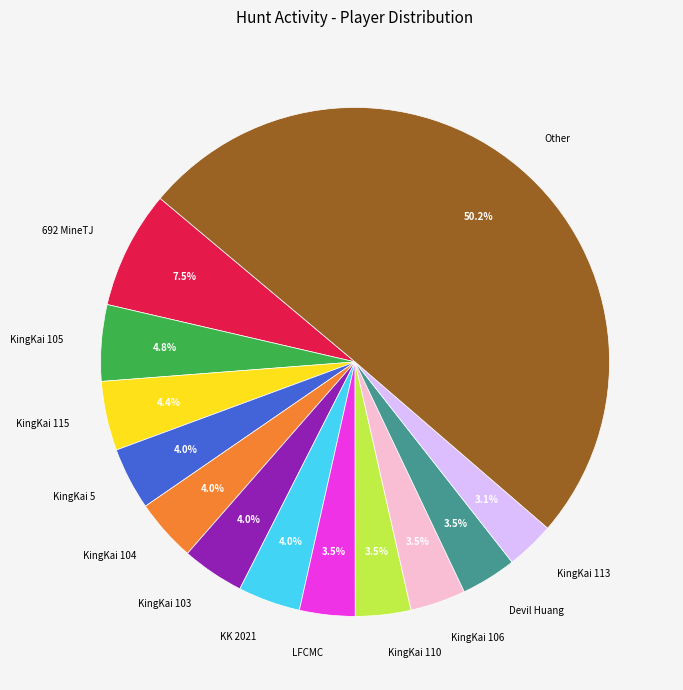

How many slices are in this pie chart?

13